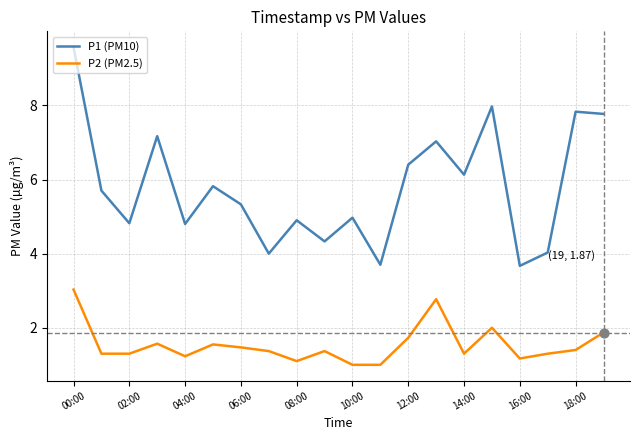

Which series has the widest spread of values?

P1 (PM10)